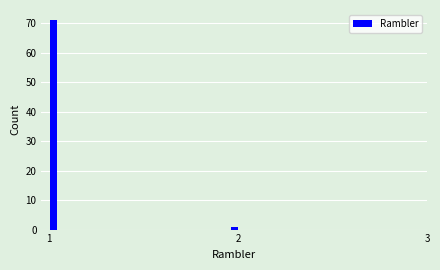

Read against the x-axis, roughly where is the centre of the tallest bar?

1.0